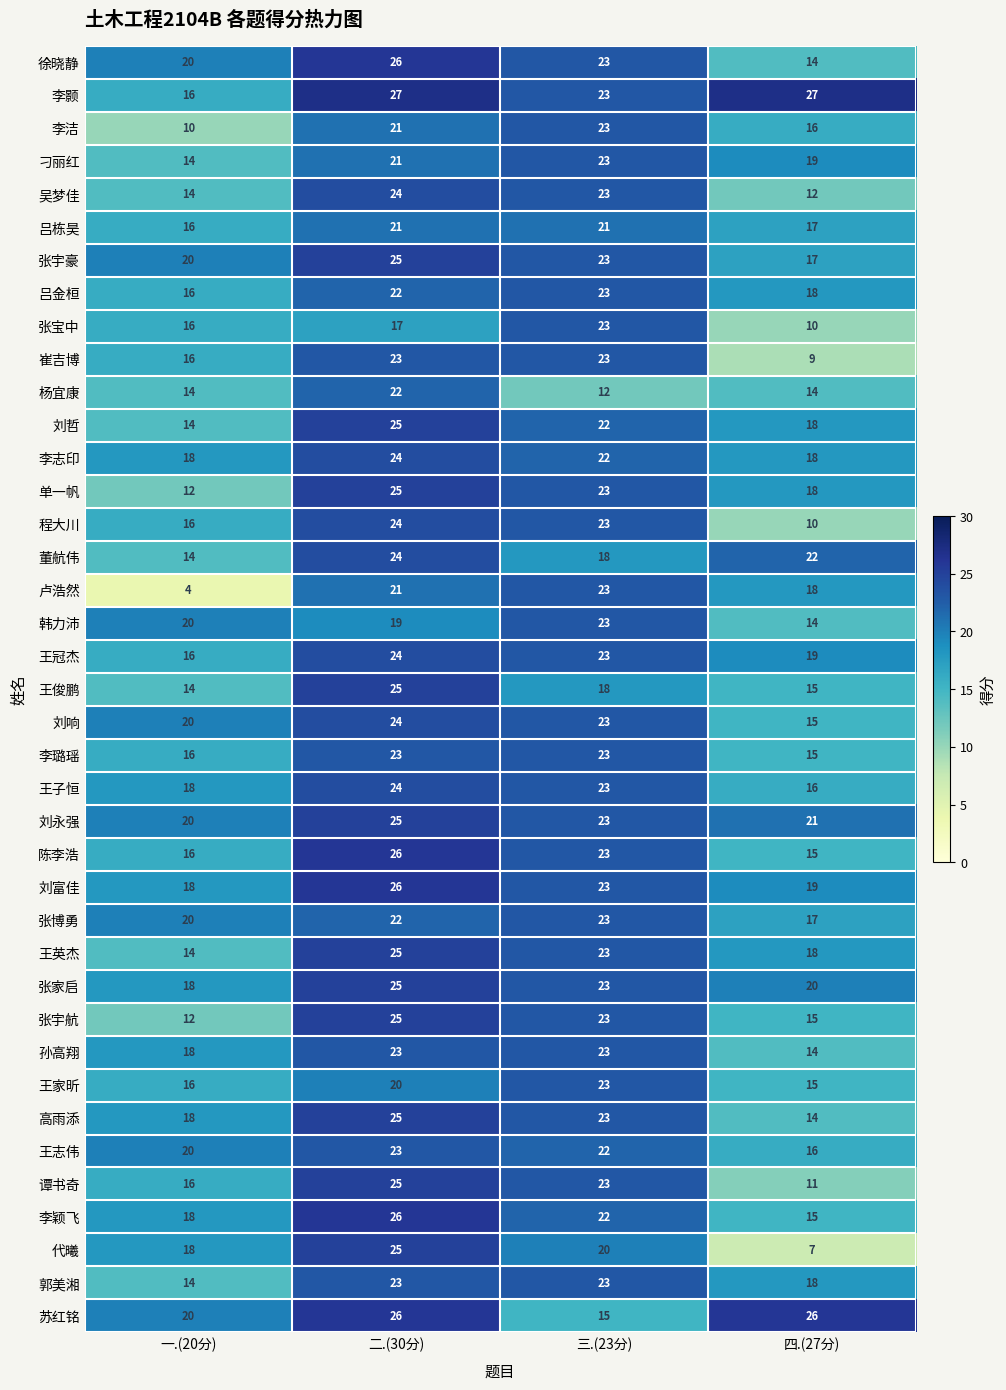

Count the number of categories in the chart.

4